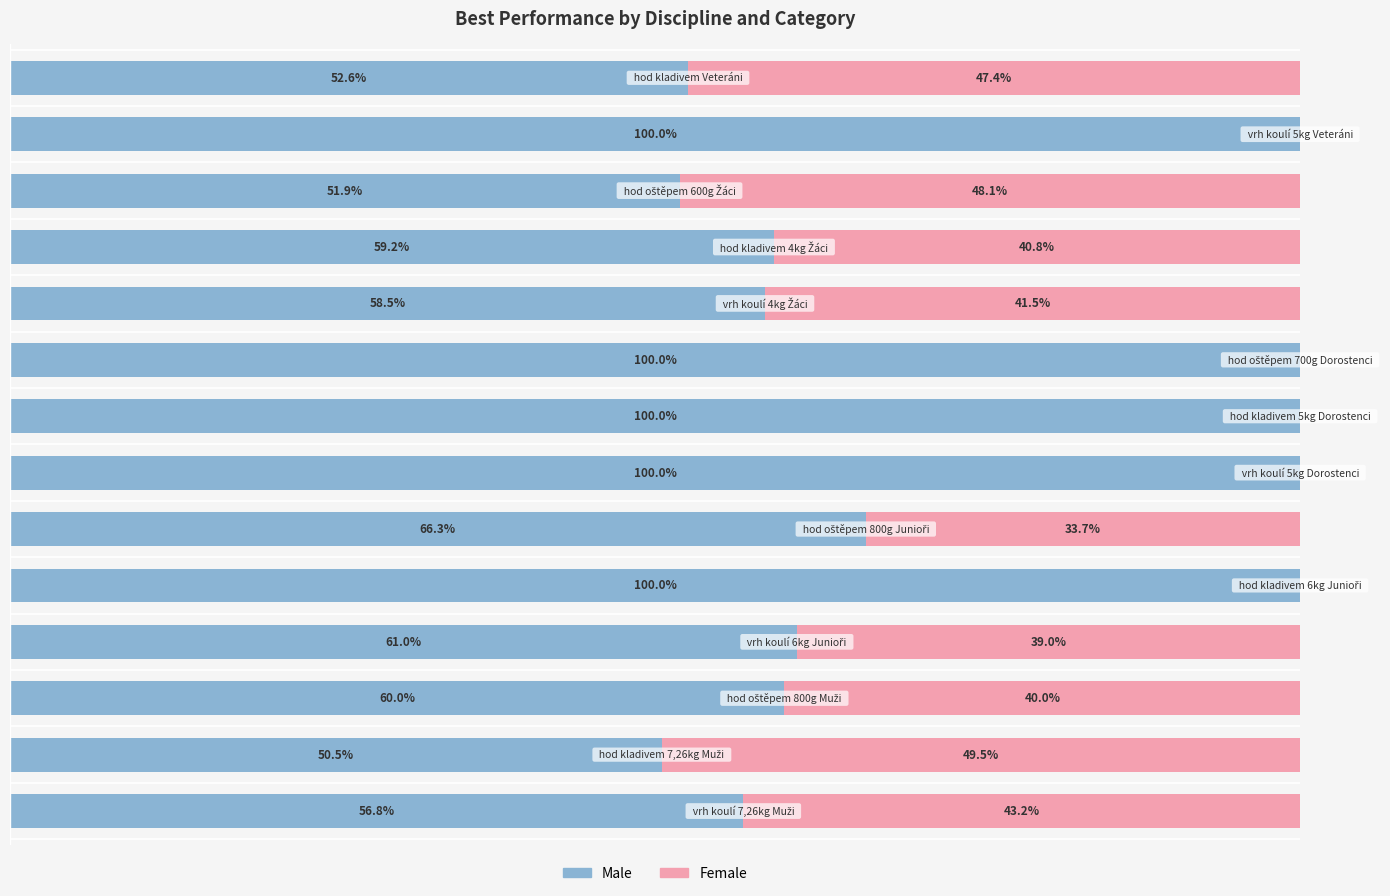

What are all the series names shown in the legend?

Male, Female